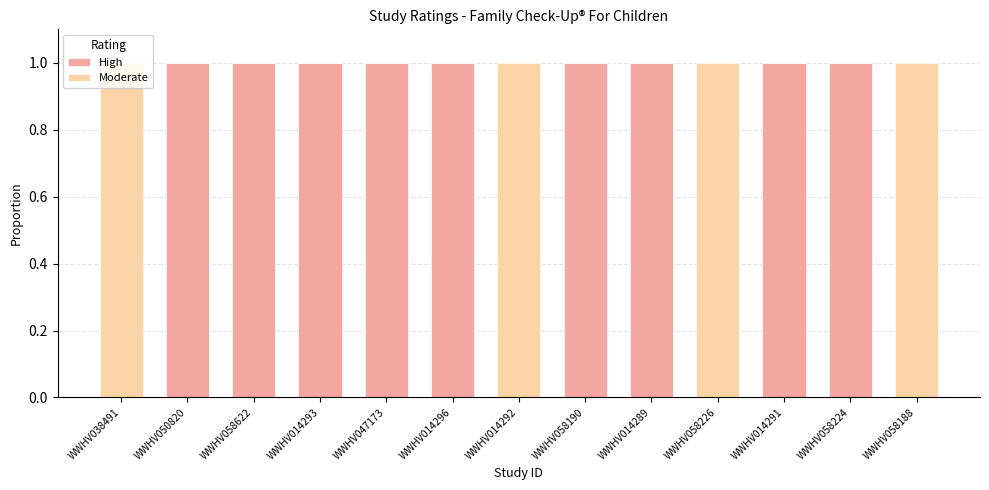

The value of High at WWHV058622 is 1. True or false?

True